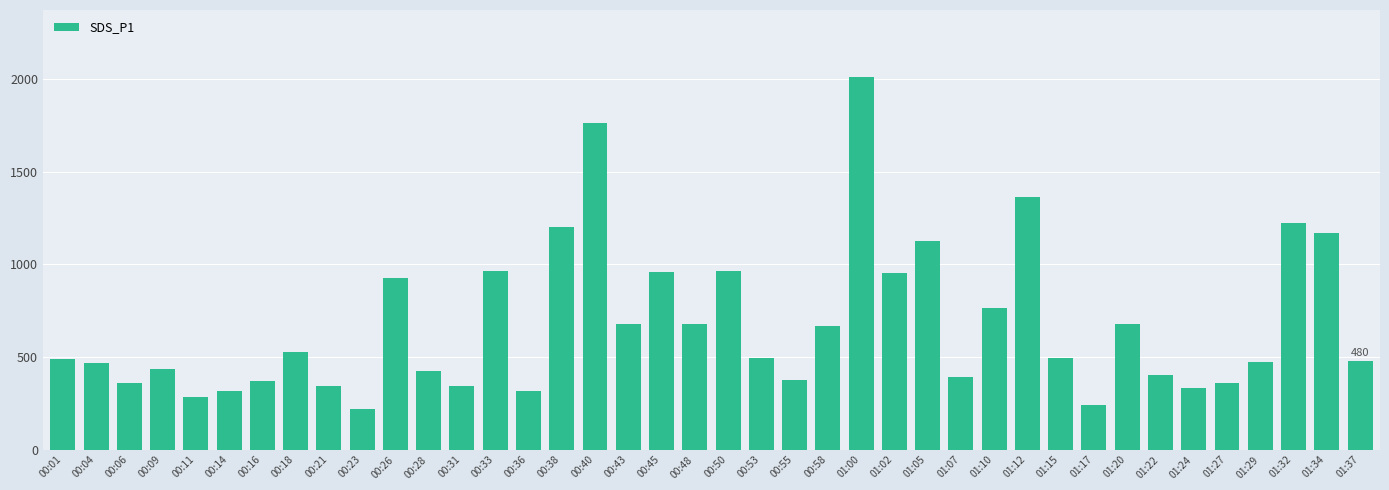

At which category does the chart reach its peak across all series?

01:00